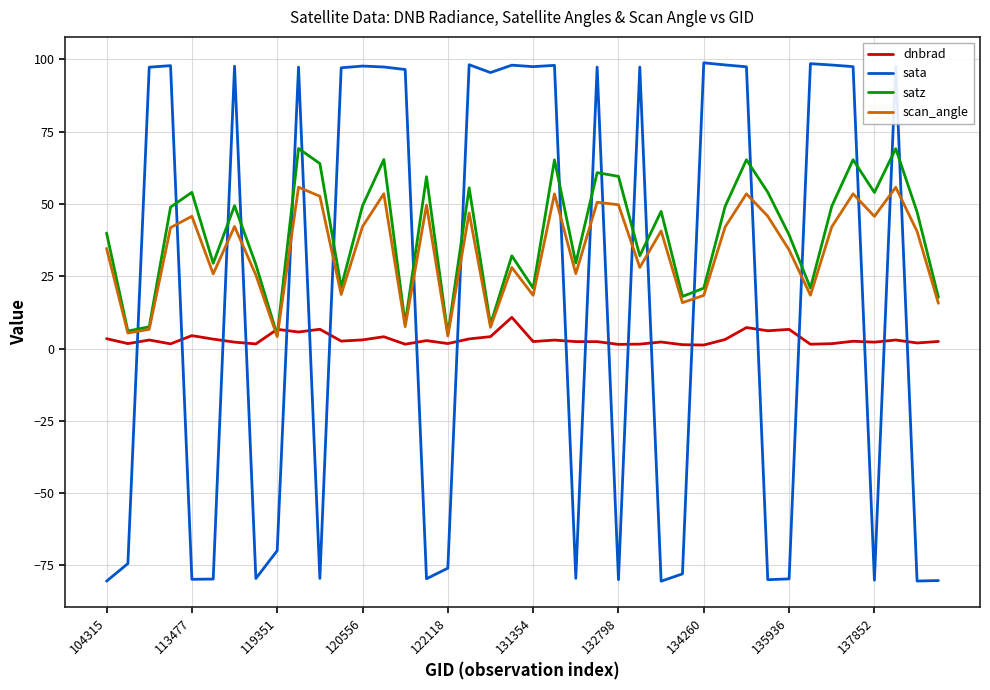

Which series has the largest total across all categories?

satz